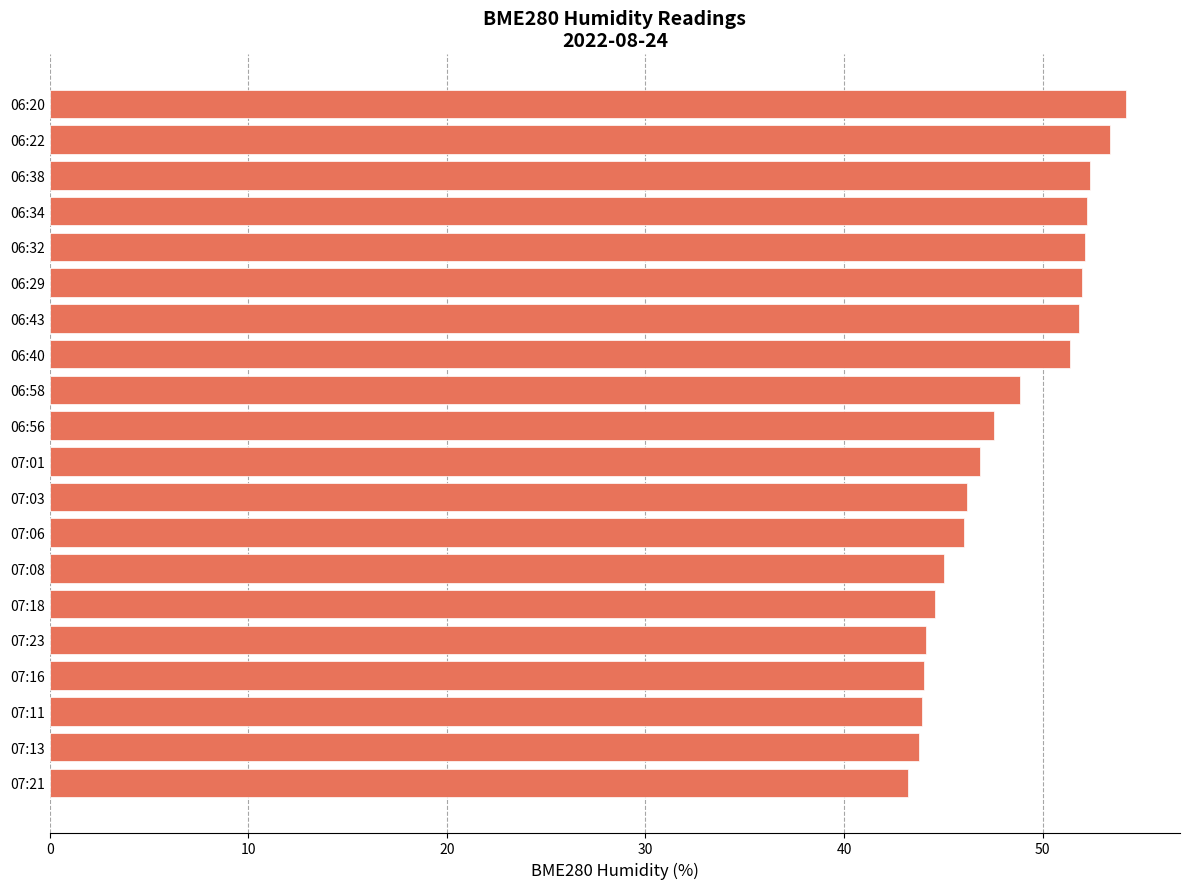

Does the chart contain stacked bars?

No